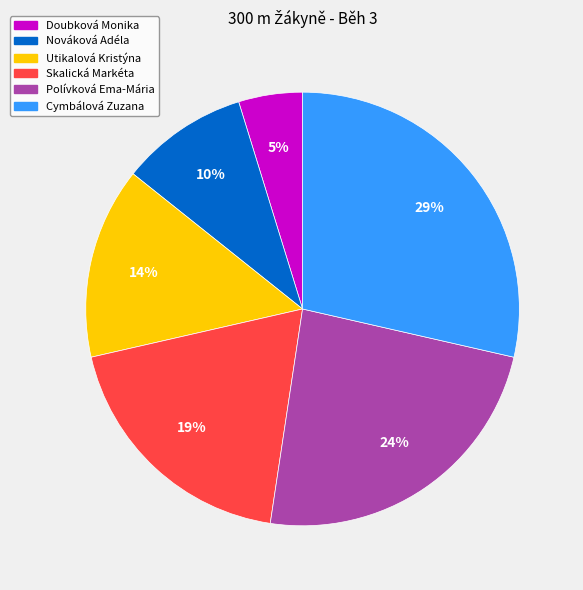

To the nearest percent, what portion does Nováková Adéla represent?

10%